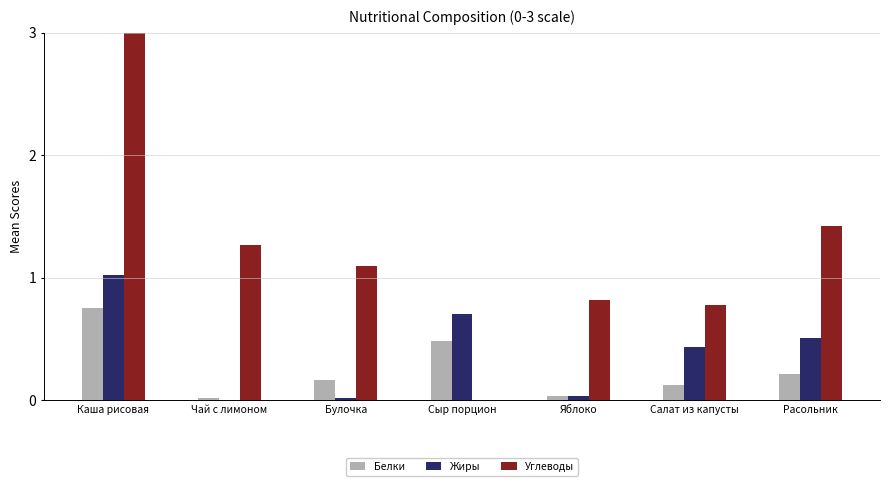

What is the difference between the Углеводы values at Расольник and Сыр порцион?

1.4